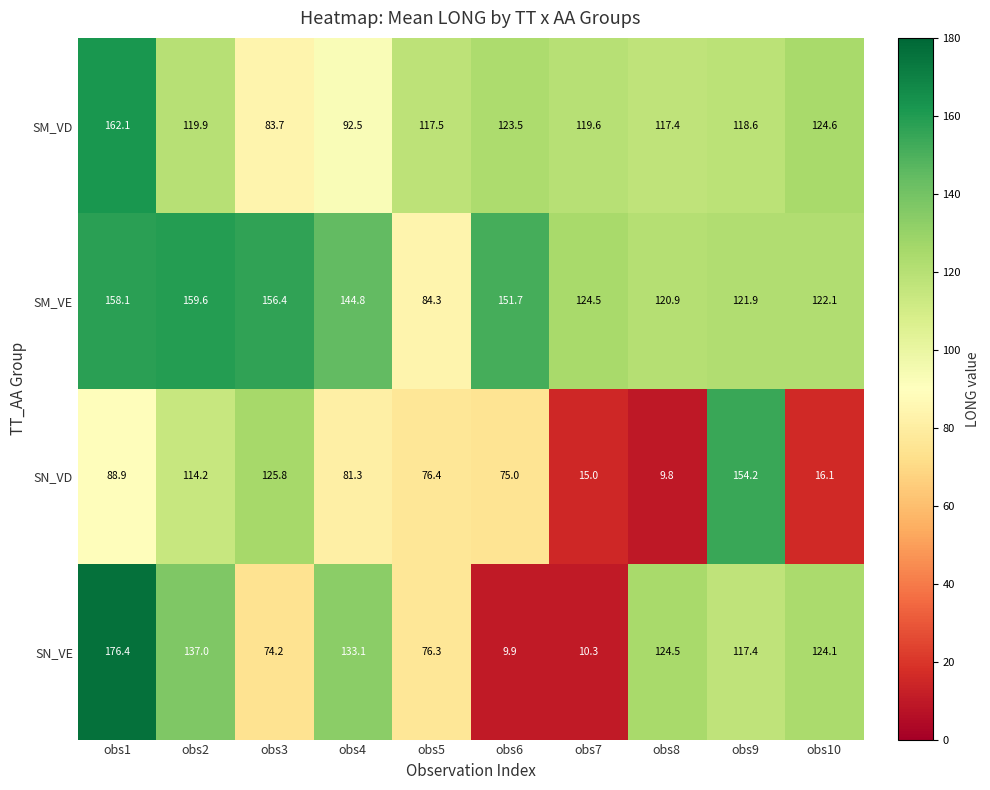

List the series in order of their peak value, lowest first.

SN_VD, SM_VE, SM_VD, SN_VE